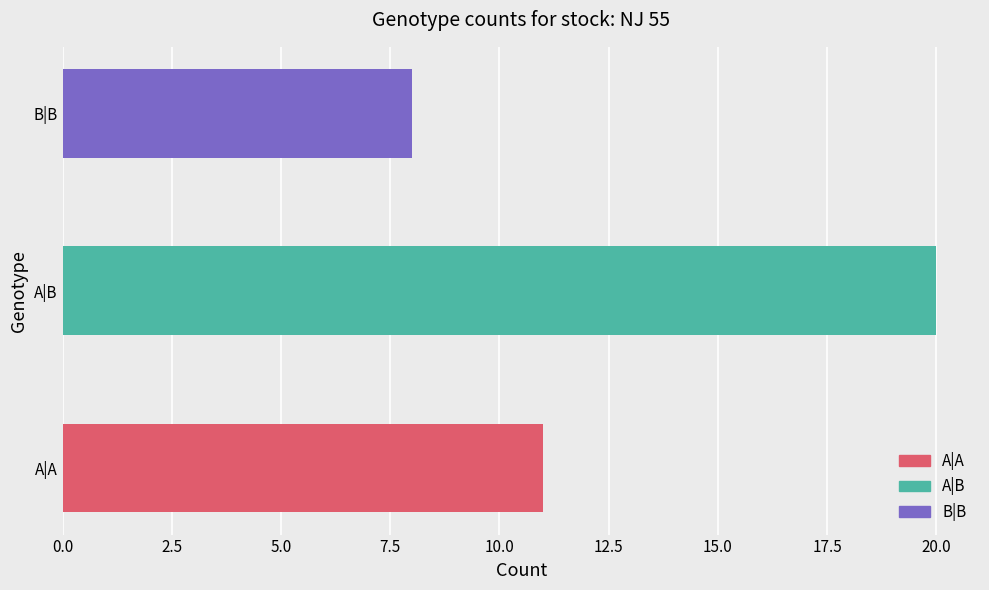

Reading right to left, extract all data points from this chart.

8	20	11